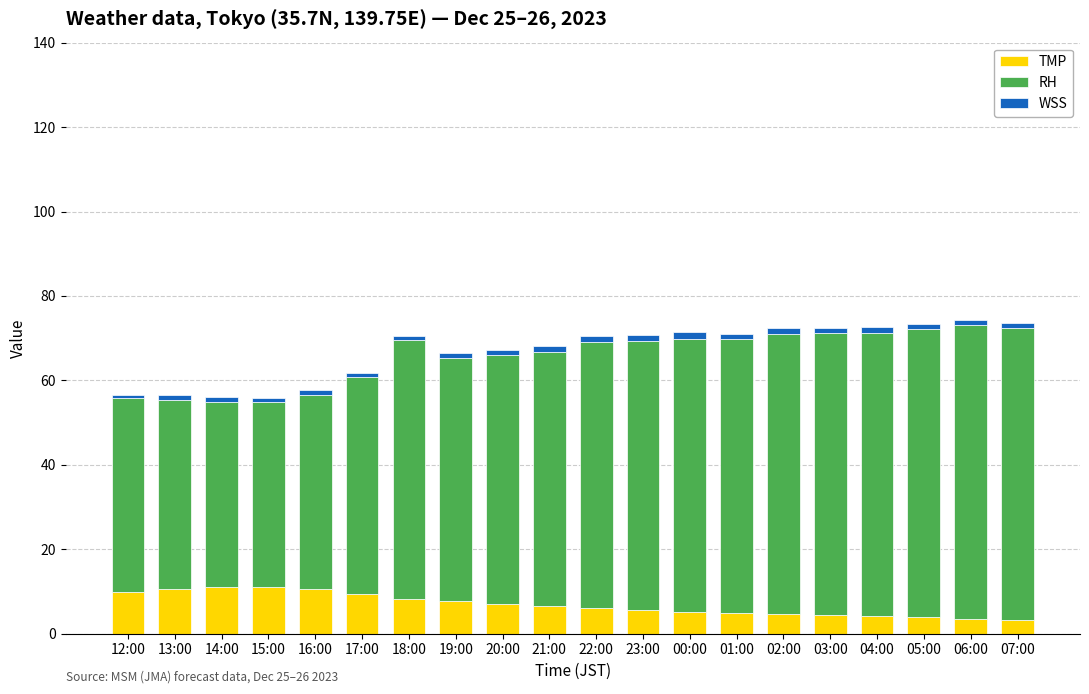

The TMP series shows 6.0 at 22:00. True or false?

True